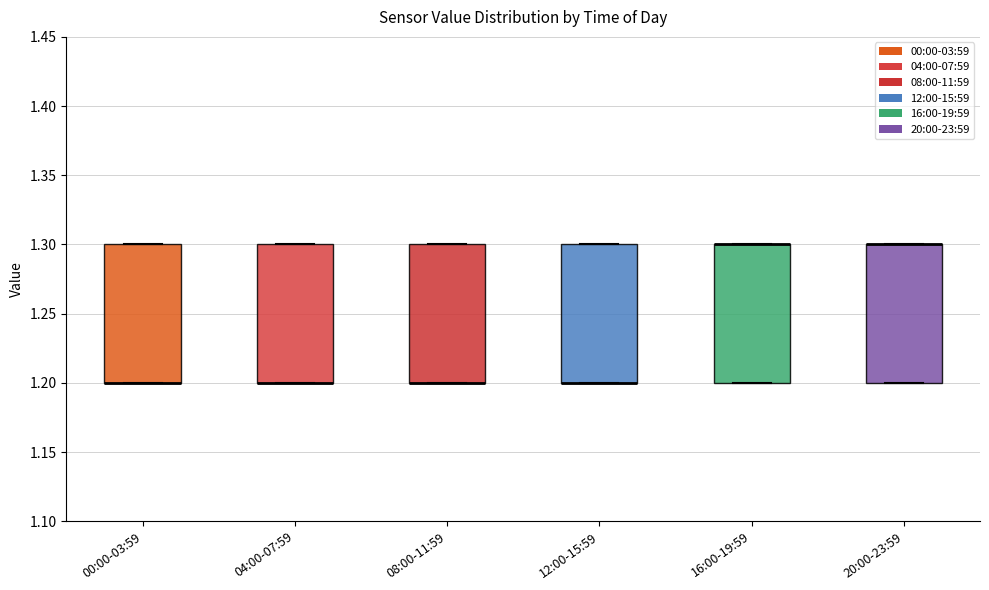

Where is the lower edge of the box for 20:00-23:59 on the y-axis? The values are not printed on the chart, so give them approximately, as read against the axis.

1.2